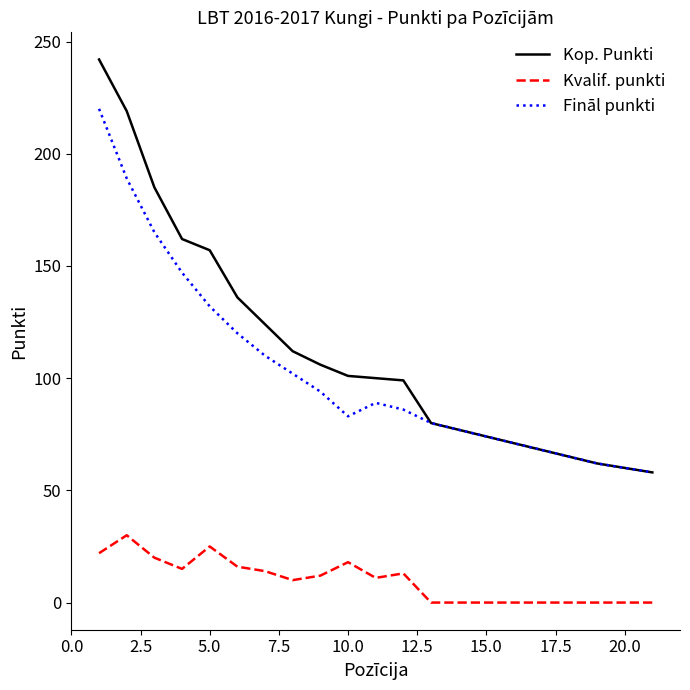

What is the sum of all Fināl punkti values?

2152